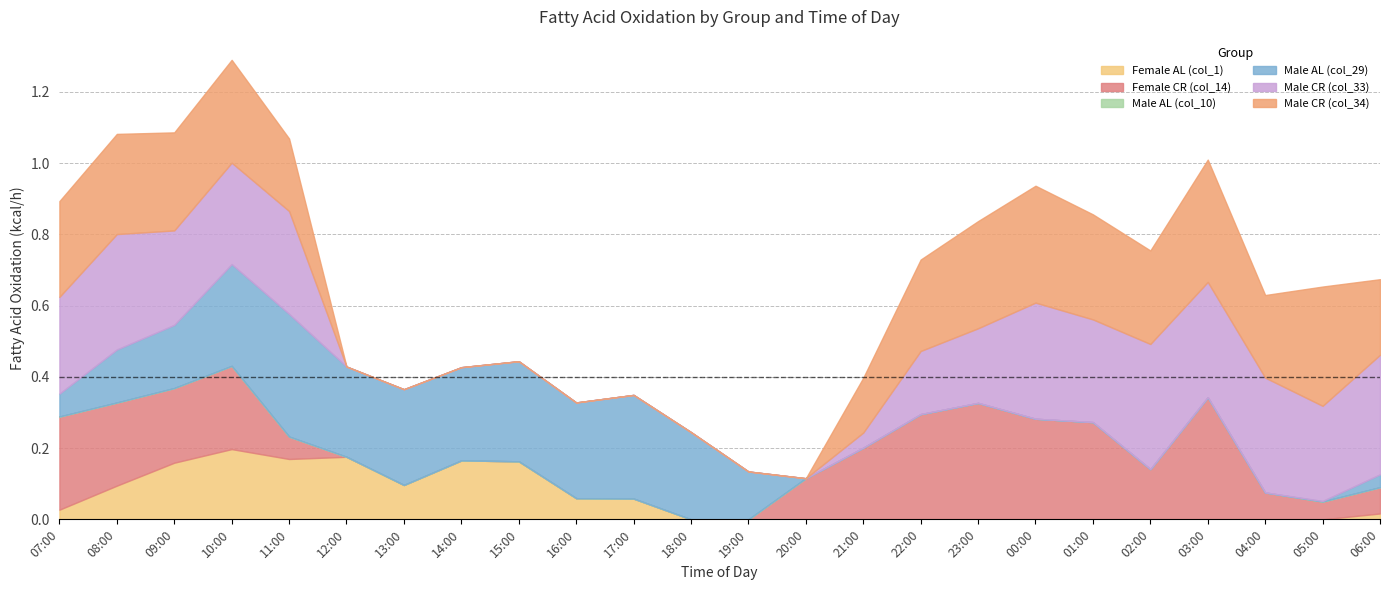

How many interior local peaks does the Female AL (col_1) series have?

3